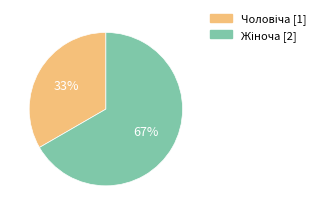

Is there a majority slice in this chart?

Yes